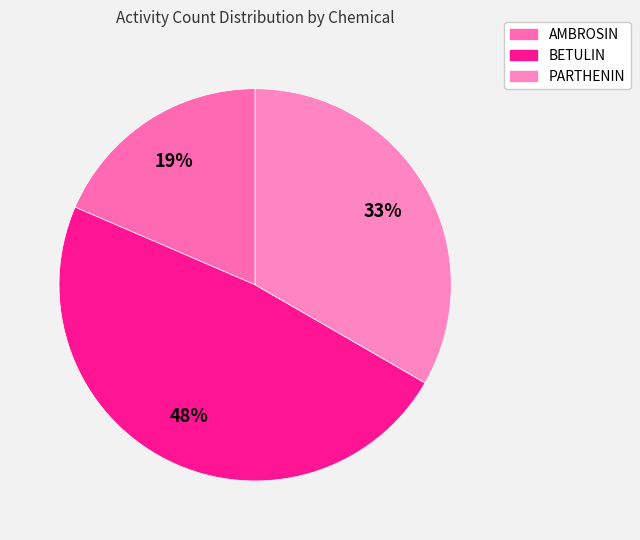

True or false: AMBROSIN accounts for 19% of the total.

True